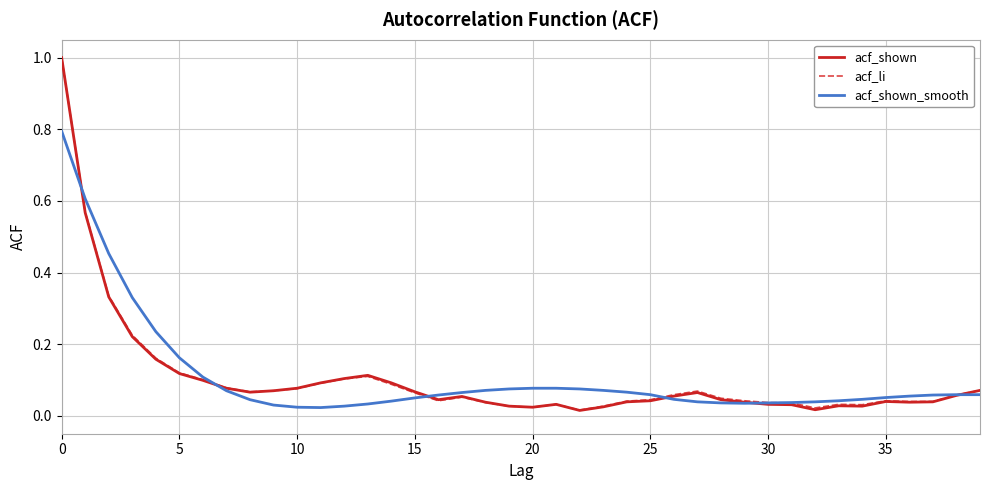

Which series has the largest range (max minus min)?

acf_shown